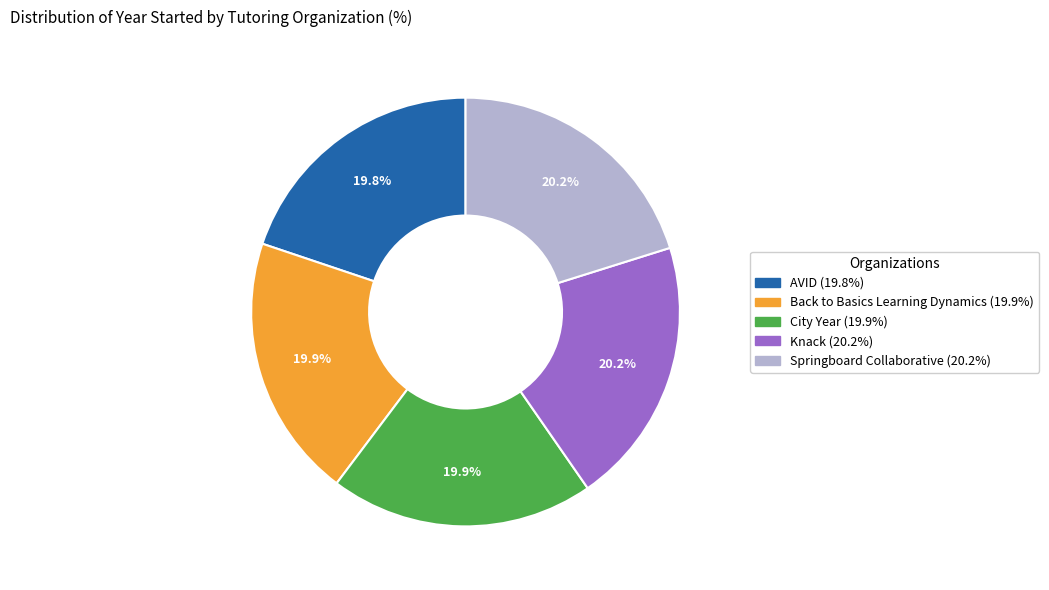

The Back to Basics Learning Dynamics slice represents 29% of the pie. True or false?

False